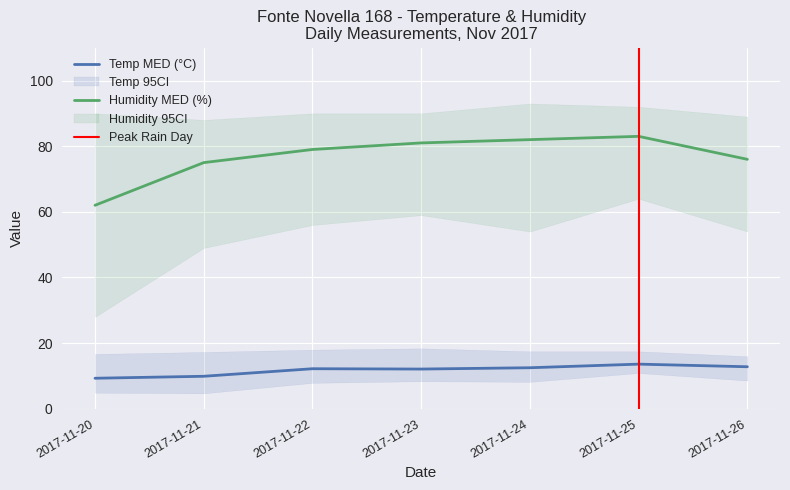

Reading right to left, transcribe all the data shown in this chart.

Temp MED (°C): 12.8	13.6	12.5	12.1	12.2	9.9	9.3
Temp MED MAX (°C): 16.0	17.5	17.5	18.4	18.0	17.3	16.7
Temp MED MIN (°C): 8.6	10.9	8.2	8.4	7.9	4.7	4.9
Humidity MED (%): 76.0	83.0	82.0	81.0	79.0	75.0	62.0
Humidity MAX (%): 89.0	92.0	93.0	90.0	90.0	88.0	90.0
Humidity MIN (%): 54.0	64.0	54.0	59.0	56.0	49.0	28.0